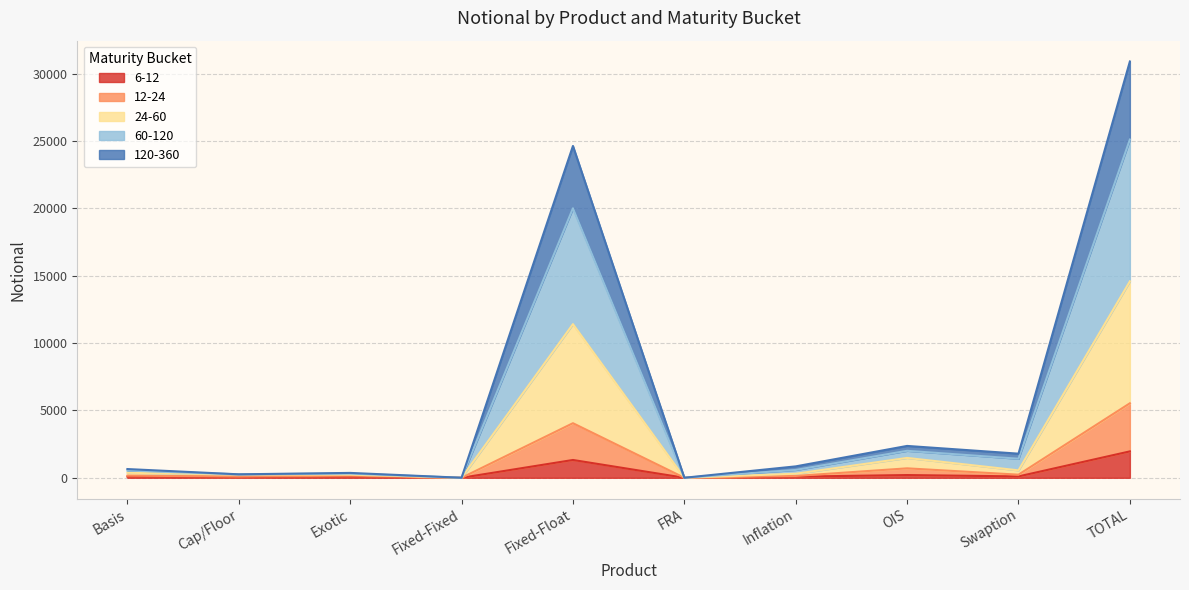

What is the total value across all series at TOTAL?

30903